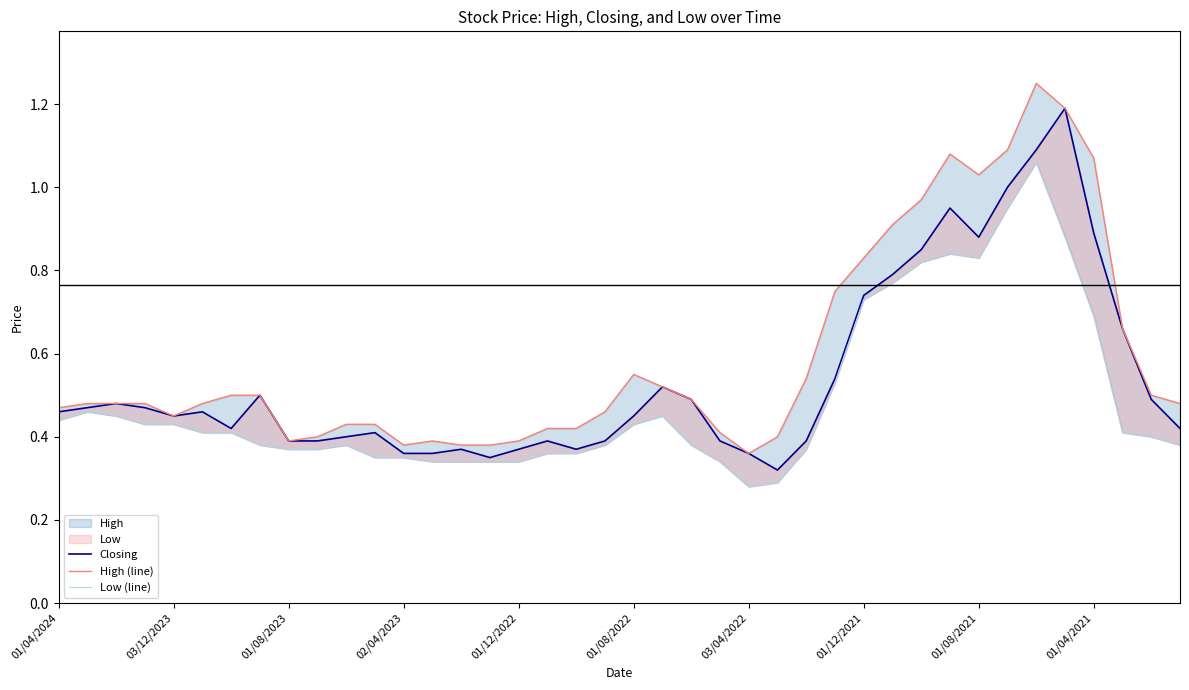

How many lines are shown in the chart?

3